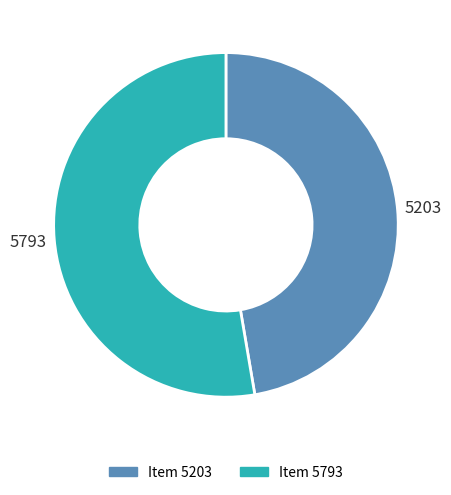

What is the ratio of the value at Item 5793 to the value at Item 5203?

1.1